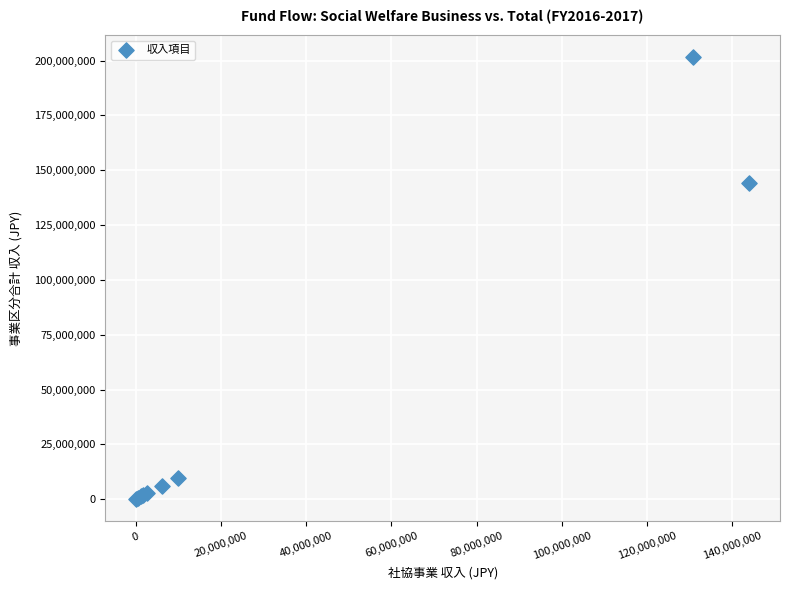

What Y value in the scatter plot is closest to 100752227?

144048169